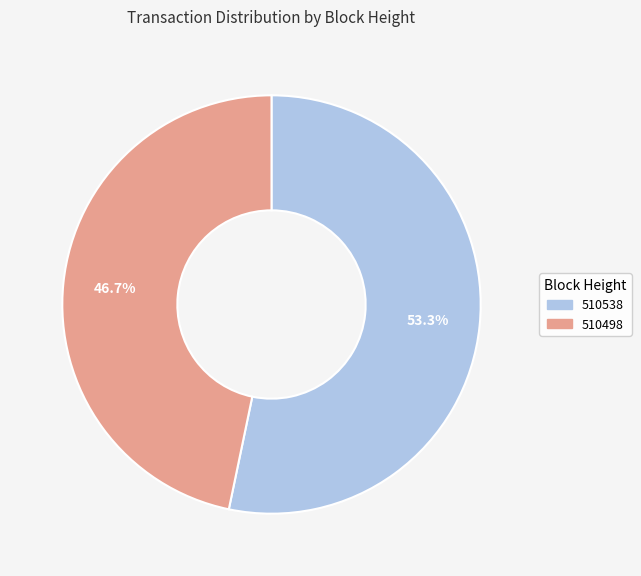

To the nearest percent, what is the difference between the 510498 and 510538 slice percentages?

7%